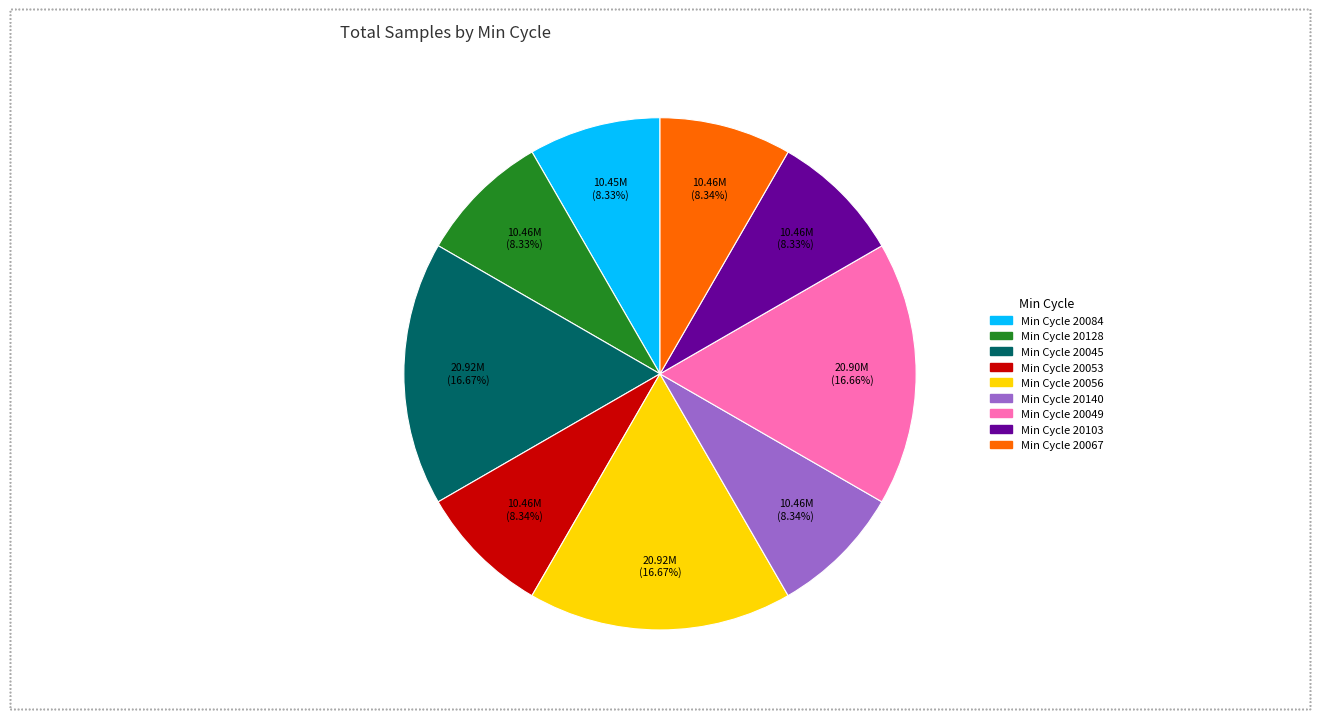

Is there any slice that represents more than half of the pie?

No